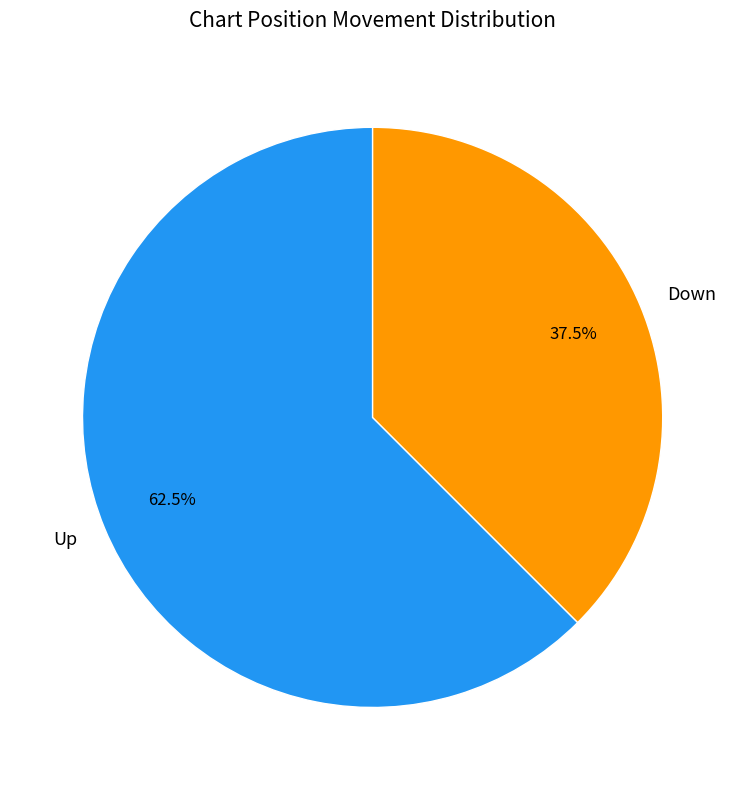

Is the sum of Down and Up greater than half?

Yes